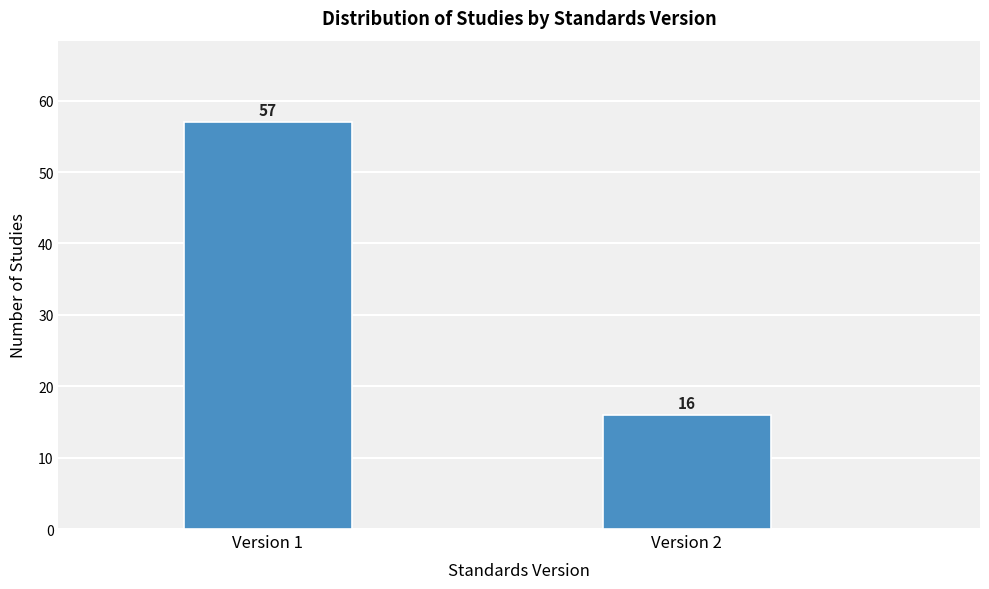

Reading left to right, extract all data points from this chart.

Version 1=57	Version 2=16